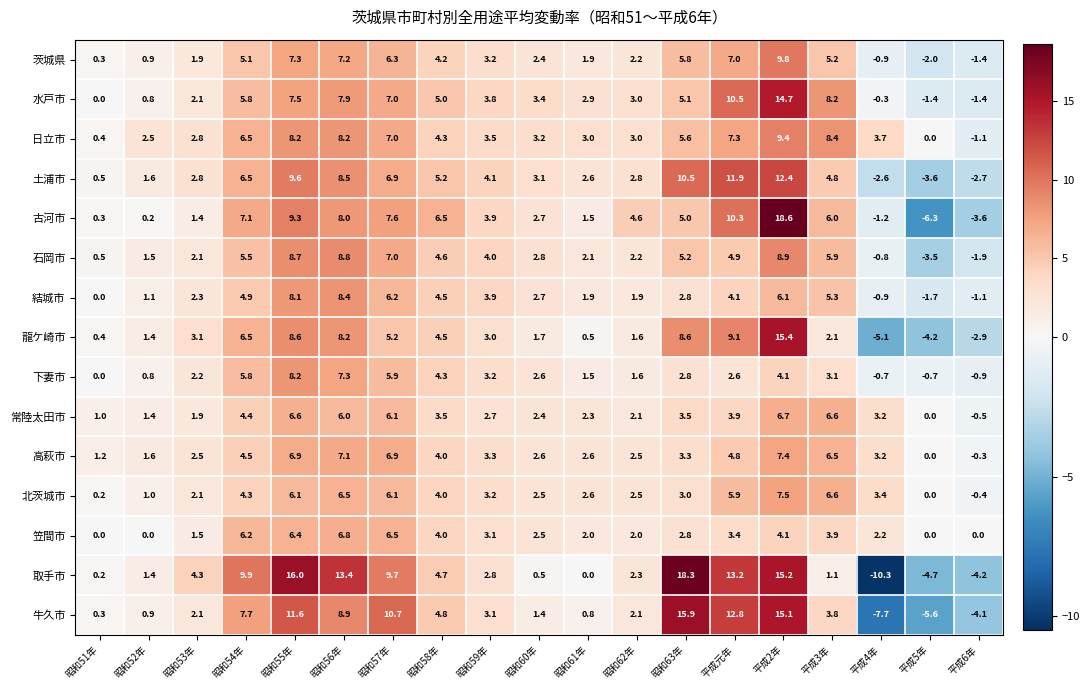

Rank the series by their maximum value, from highest to lowest.

古河市, 取手市, 牛久市, 龍ケ崎市, 水戸市, 土浦市, 茨城県, 日立市, 石岡市, 結城市, 下妻市, 北茨城市, 高萩市, 笠間市, 常陸太田市